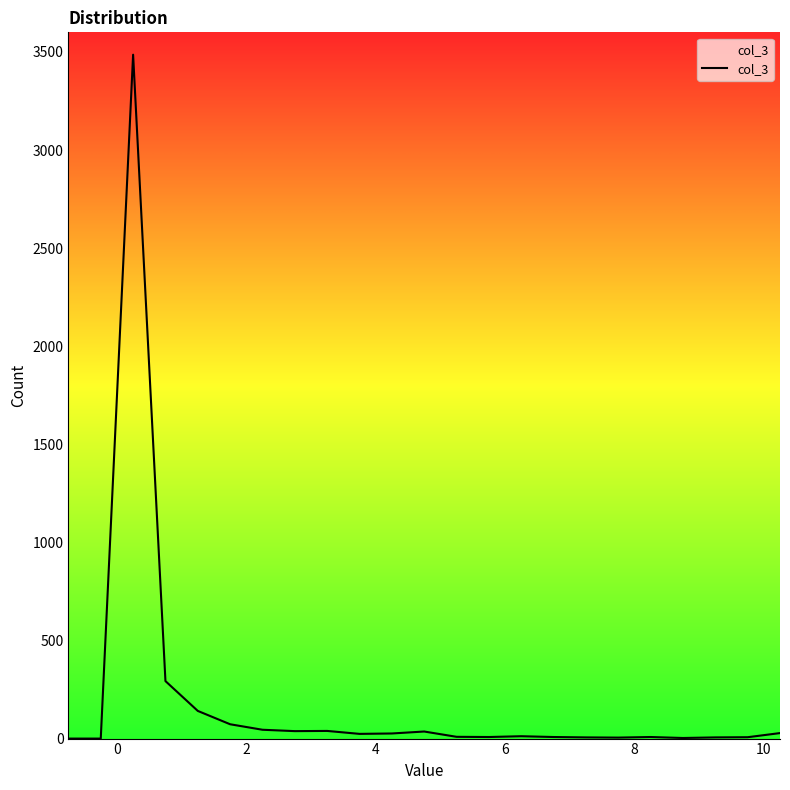

What is the difference between the maximum and minimum values?

3486